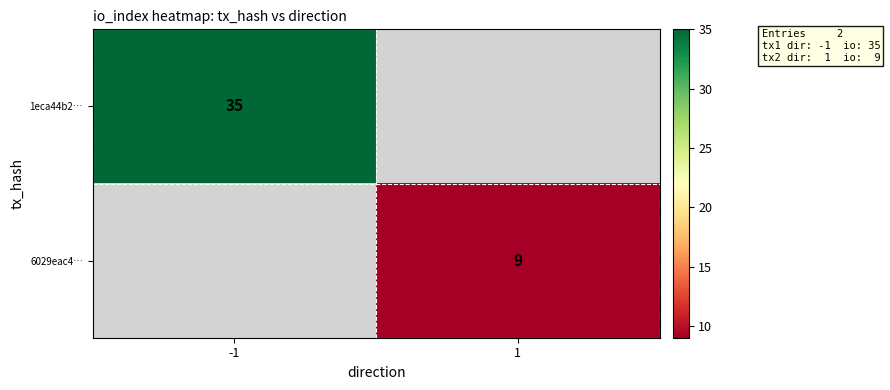

Is it true that 6029eac4… equals 3 at 1?

False